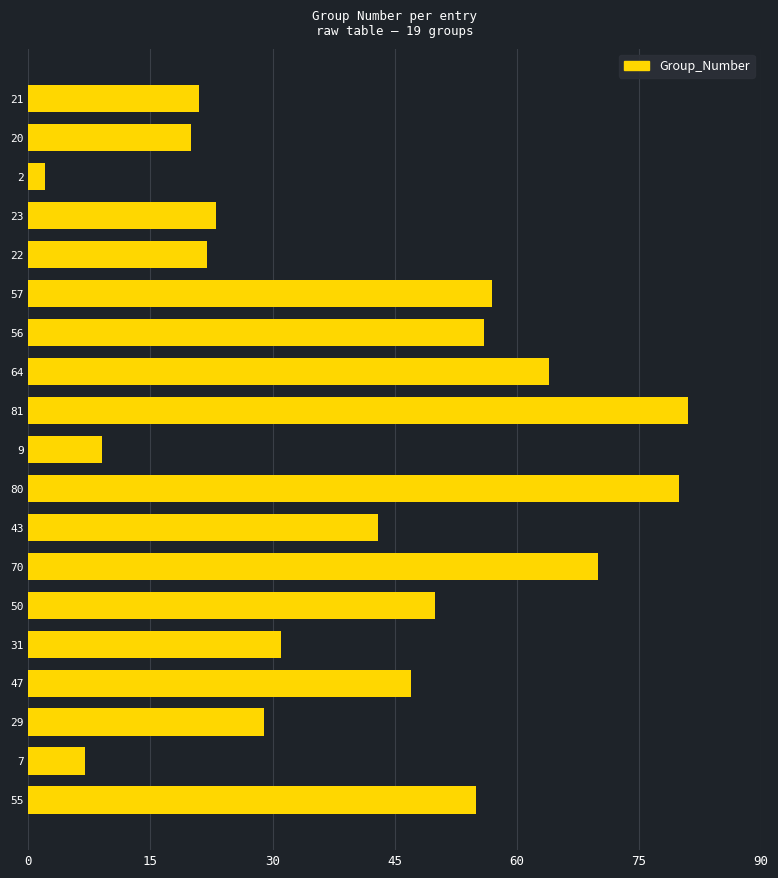

How many bars are there in total?

19